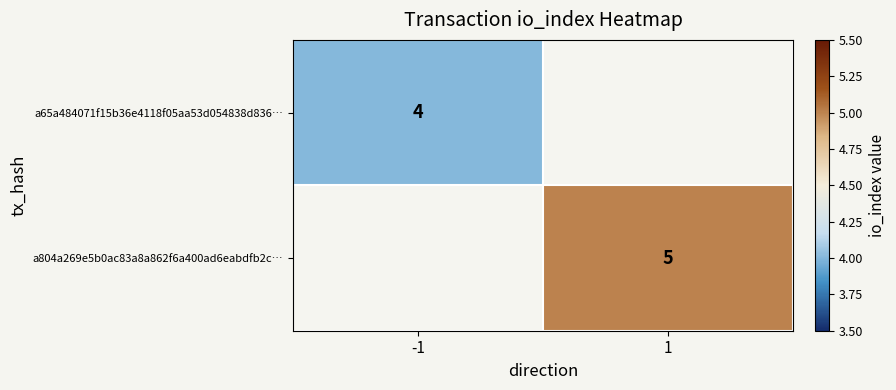

The value of a804a269e5b0ac83a8a862f6a400ad6eabdfb2c… at 1 is 5. True or false?

True